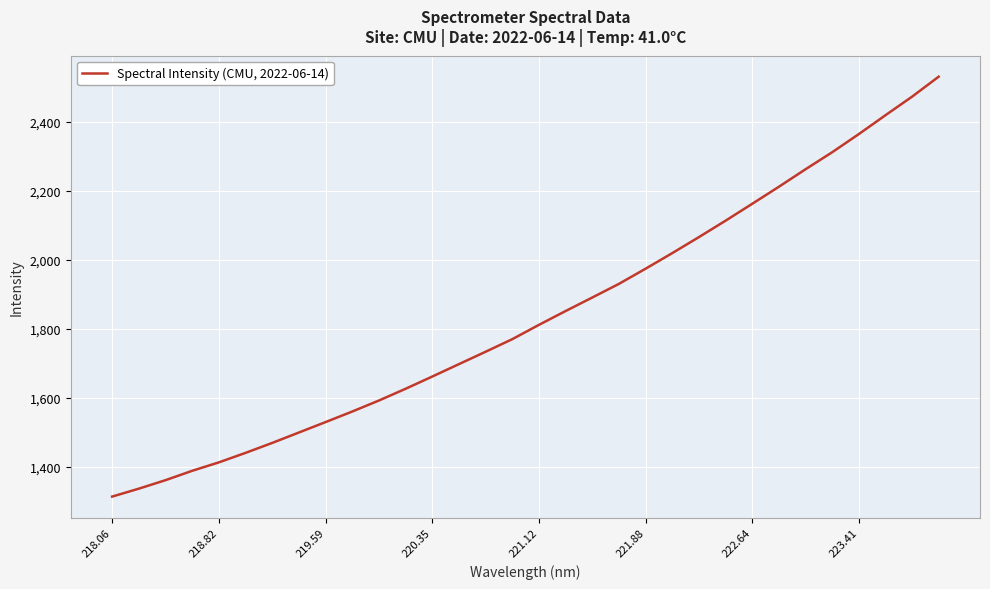

What is the difference between the maximum and minimum values?

1217.2